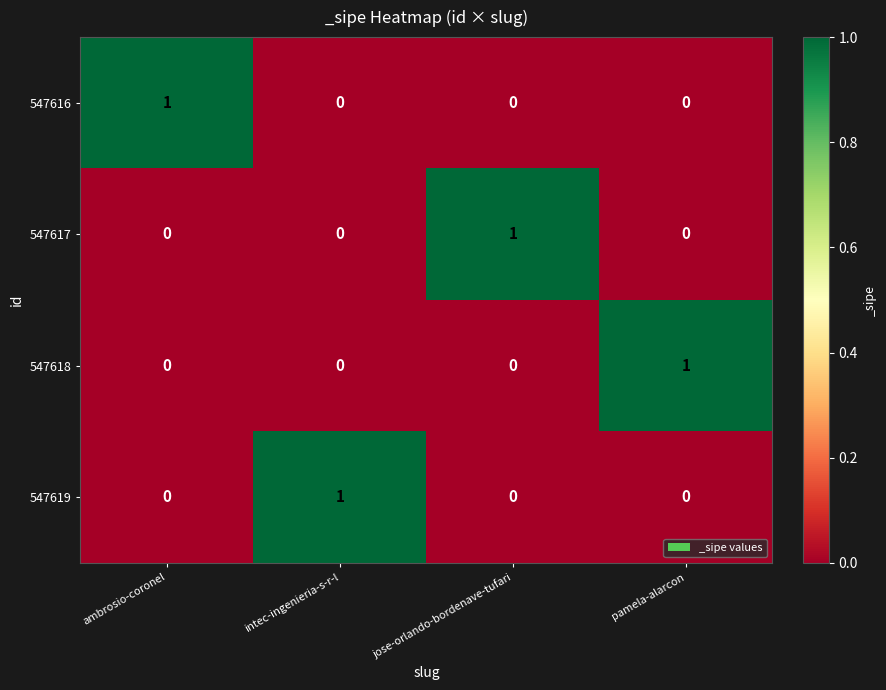

How many 547619 values are between 0 and 1?

4